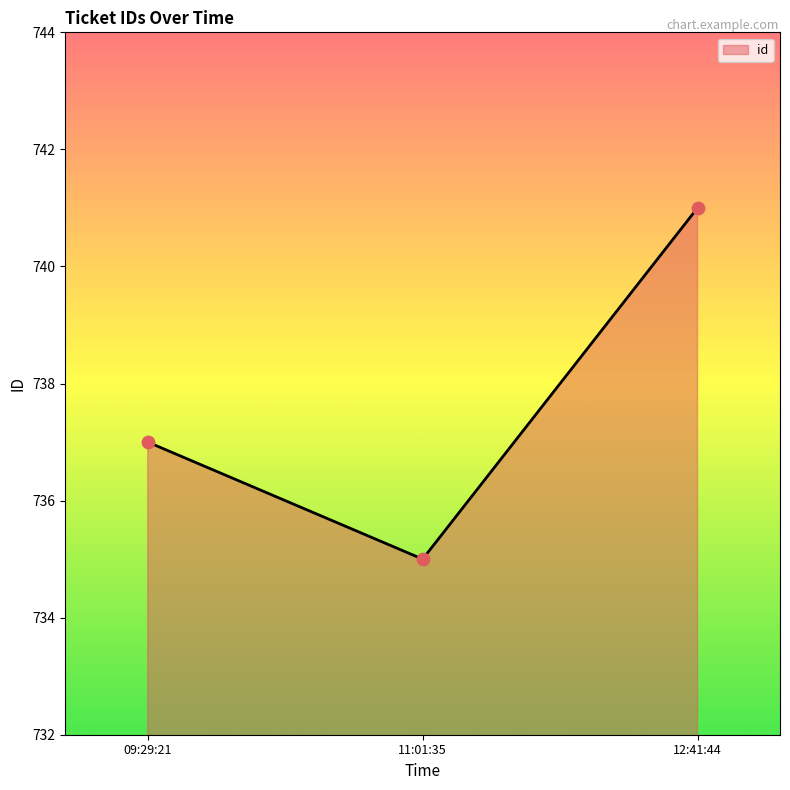

What is the change in value from 11:01:35 to 12:41:44?

+6